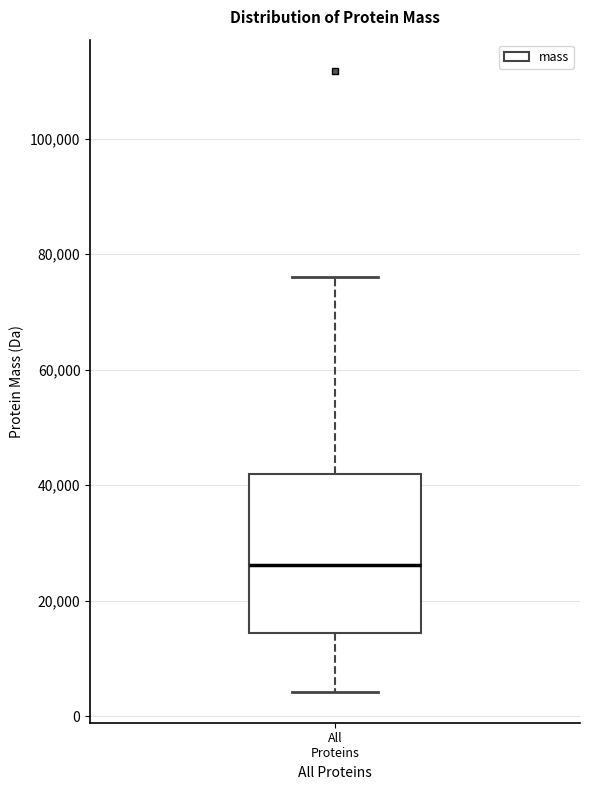

Read this box plot against the y-axis: the position of the median line, the range covered by the box, and the ends of both whiskers. The values are not printed on the chart, so give them approximately, as read against the axis.

median 26000, box 14000 to 42000, whiskers 4000 to 76000